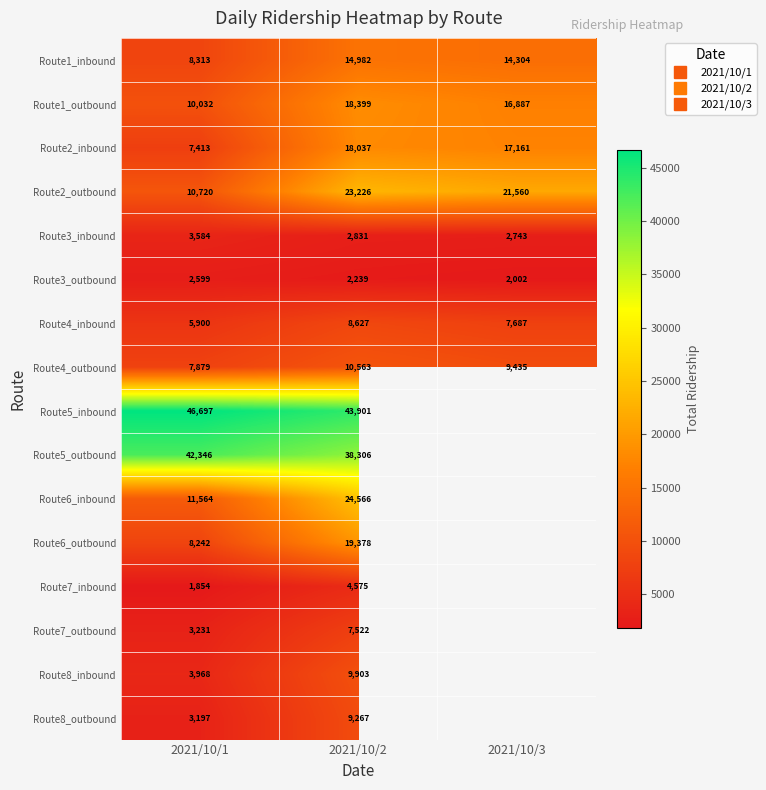

What is the difference between the second highest and minimum values in the Route4_outbound series?

1556.0